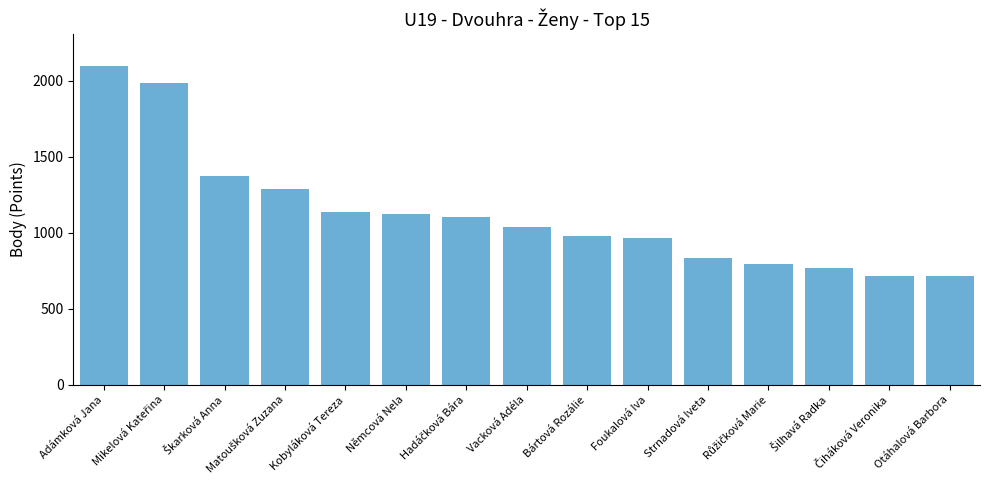

What is the label of the 11th bar from the right?

Kobyláková Tereza